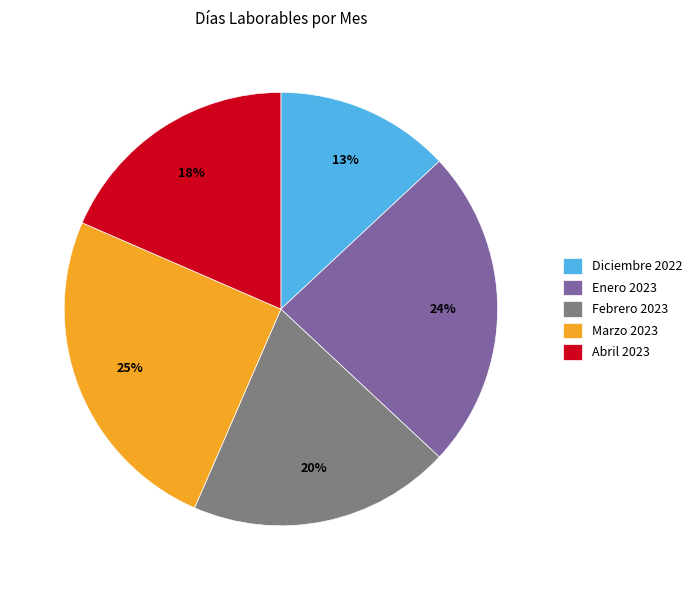

Approximately how many times larger is the value at Febrero 2023 compared to Marzo 2023?

0.8